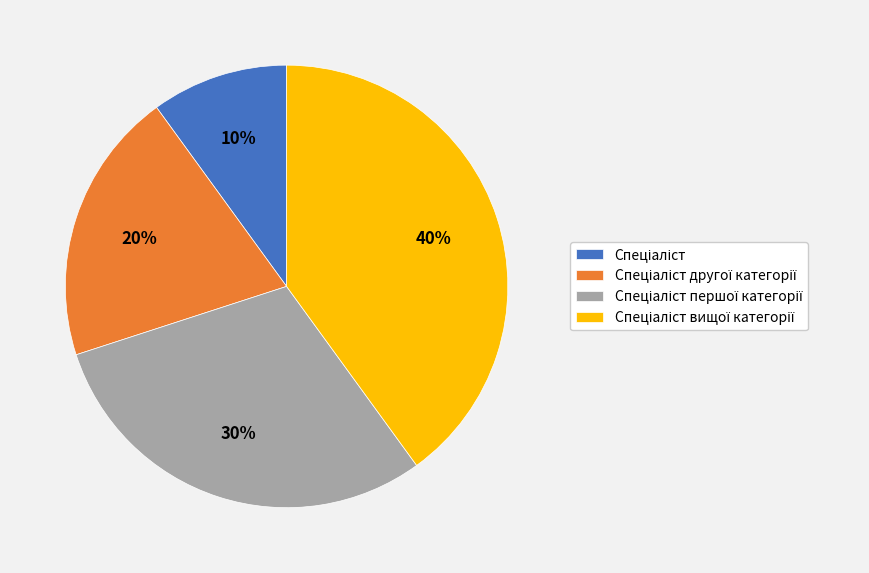

Does any single category account for the majority?

No